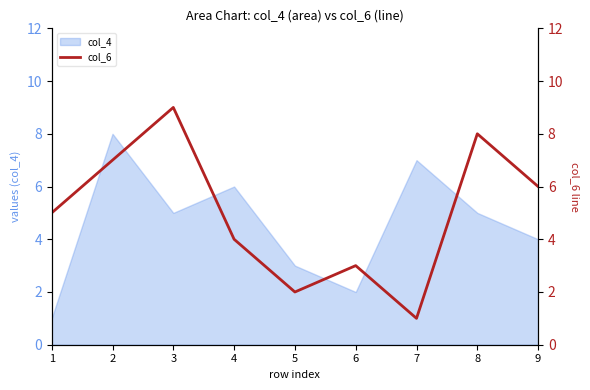

Is it true that col_4 equals 6 at 4?

True